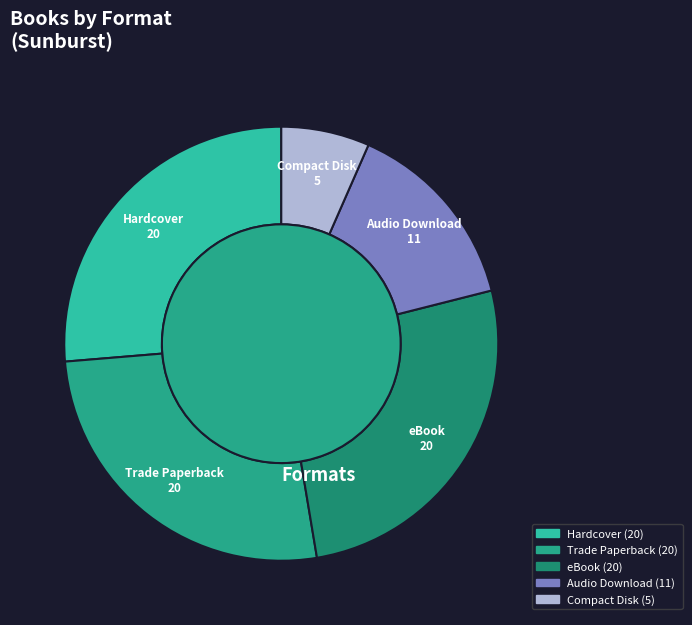

What is the smallest slice in the pie chart?

Compact Disk